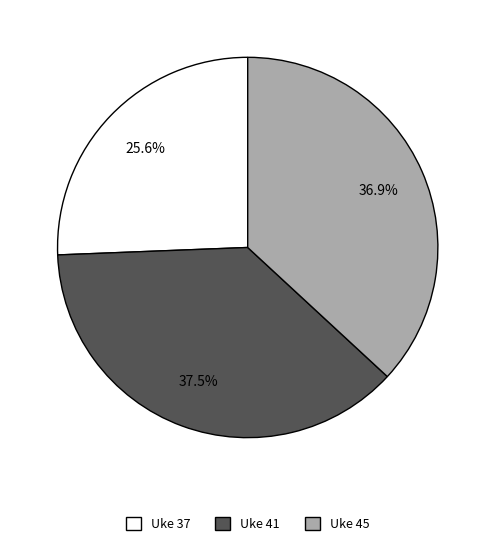

Between Uke 45 and Uke 41, which is larger?

Uke 41